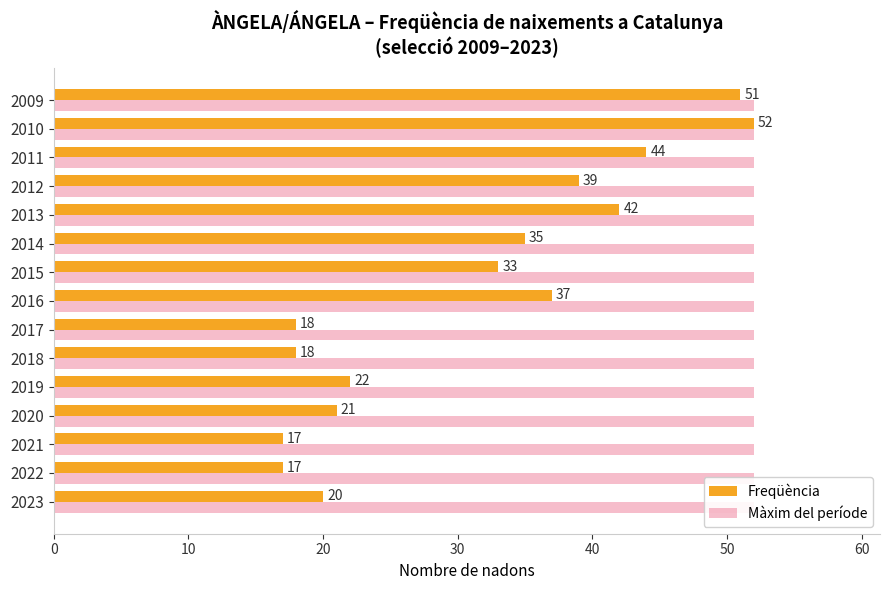

How many bars are there in total?

30